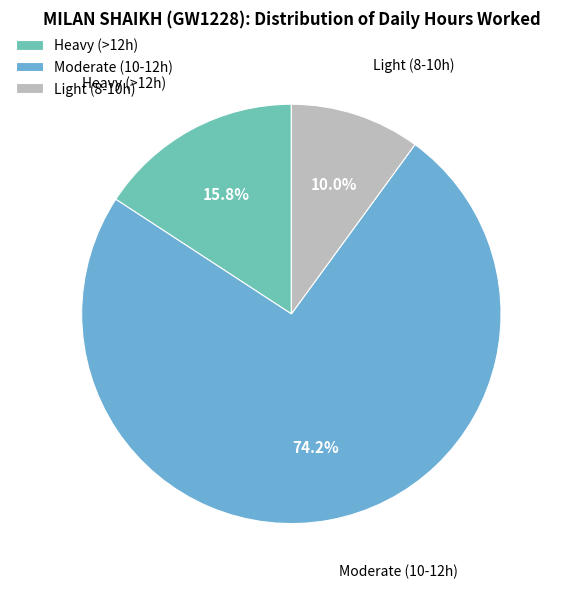

Between Moderate (10-12h) and Light (8-10h), which is larger?

Moderate (10-12h)